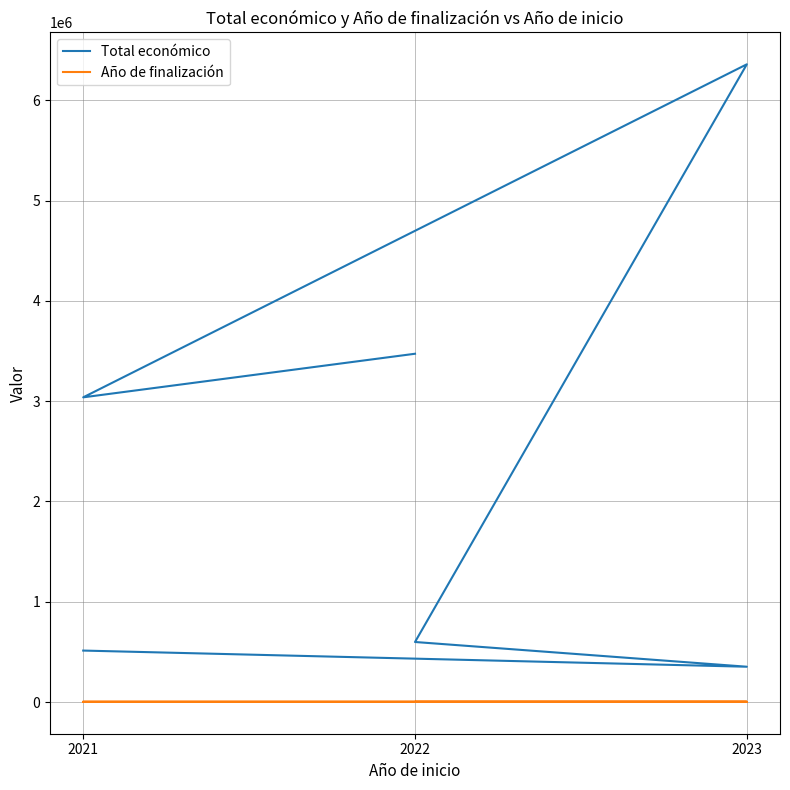

What are all the series names shown in the legend?

Total económico, Año de finalización